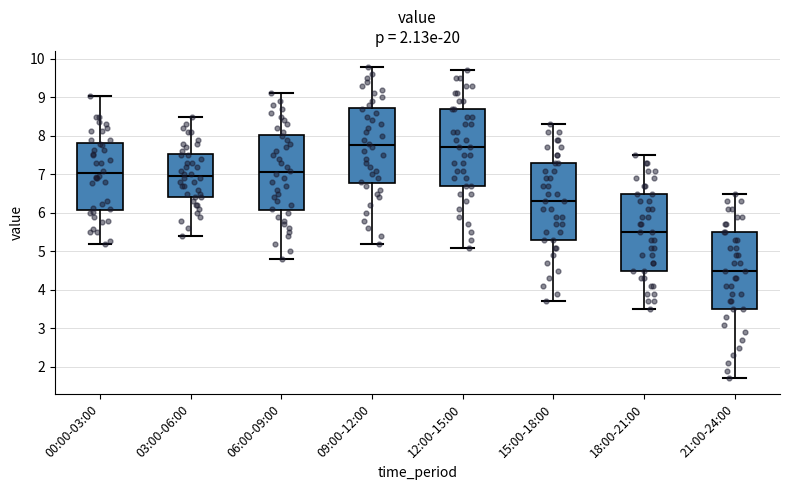

Reading left to right, read every box against the y-axis: the position of its median line, the range the box covers, and the ends of its whiskers. The values are not printed on the chart, so give them approximately, as read against the axis.

00:00-03:00: median 7.0, box 6.1 to 7.8, whiskers 5.2 to 9.0
03:00-06:00: median 7.0, box 6.4 to 7.5, whiskers 5.4 to 8.5
06:00-09:00: median 7.1, box 6.1 to 8.0, whiskers 4.8 to 9.1
09:00-12:00: median 7.8, box 6.8 to 8.7, whiskers 5.2 to 9.8
12:00-15:00: median 7.7, box 6.7 to 8.7, whiskers 5.1 to 9.7
15:00-18:00: median 6.3, box 5.3 to 7.3, whiskers 3.7 to 8.3
18:00-21:00: median 5.5, box 4.5 to 6.5, whiskers 3.5 to 7.5
21:00-24:00: median 4.5, box 3.5 to 5.5, whiskers 1.7 to 6.5